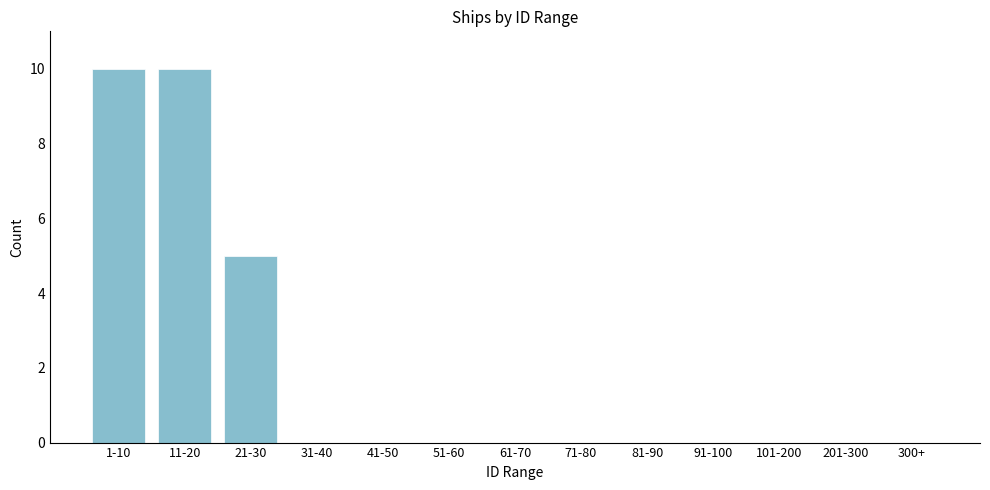

Reading left to right, list all the values displayed in this chart.

1-10=10	11-20=10	21-30=5	31-40=0	41-50=0	51-60=0	61-70=0	71-80=0	81-90=0	91-100=0	101-200=0	201-300=0	300+=0